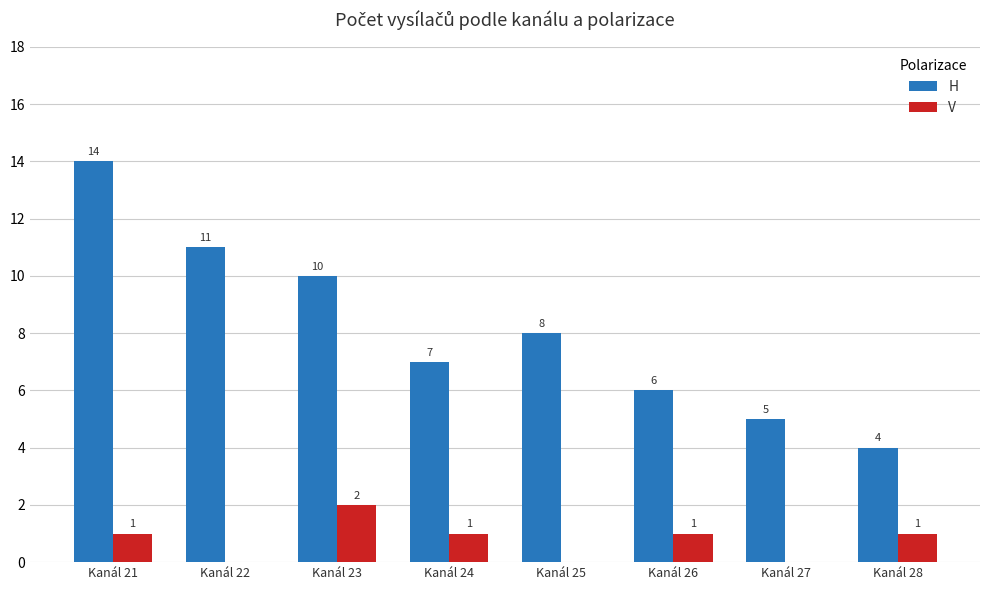

What is the sum of all V values?

6